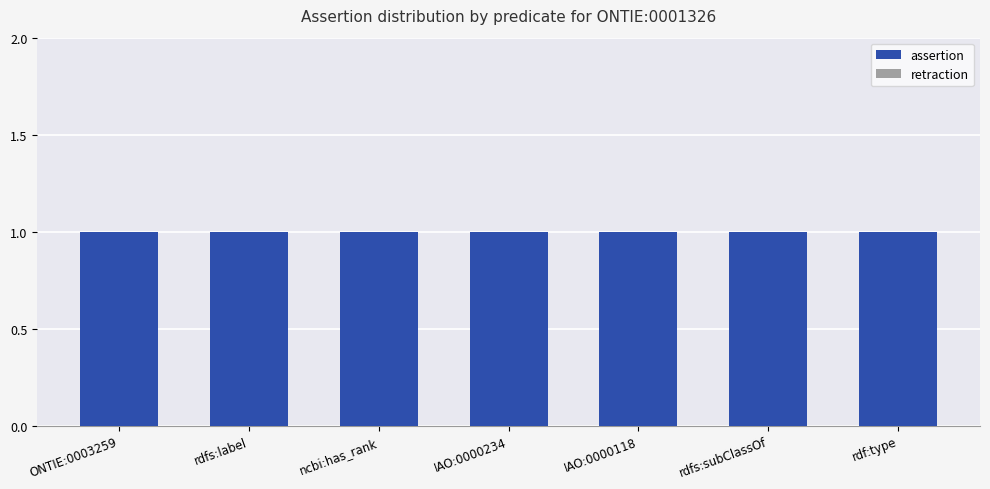

Reading left to right, transcribe all the data shown in this chart.

assertion: ONTIE:0003259=1	rdfs:label=1	ncbi:has_rank=1	IAO:0000234=1	IAO:0000118=1	rdfs:subClassOf=1	rdf:type=1
retraction: ONTIE:0003259=0	rdfs:label=0	ncbi:has_rank=0	IAO:0000234=0	IAO:0000118=0	rdfs:subClassOf=0	rdf:type=0